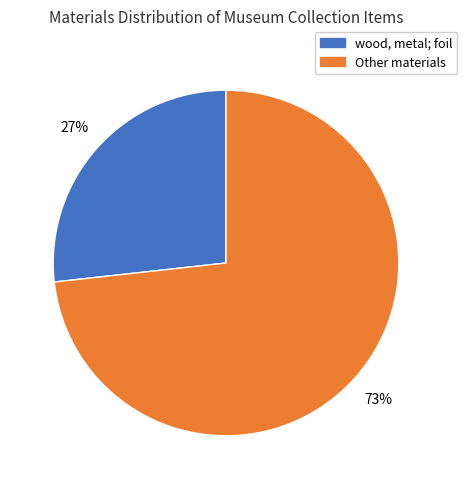

To the nearest percent, what is the average slice percentage?

50%